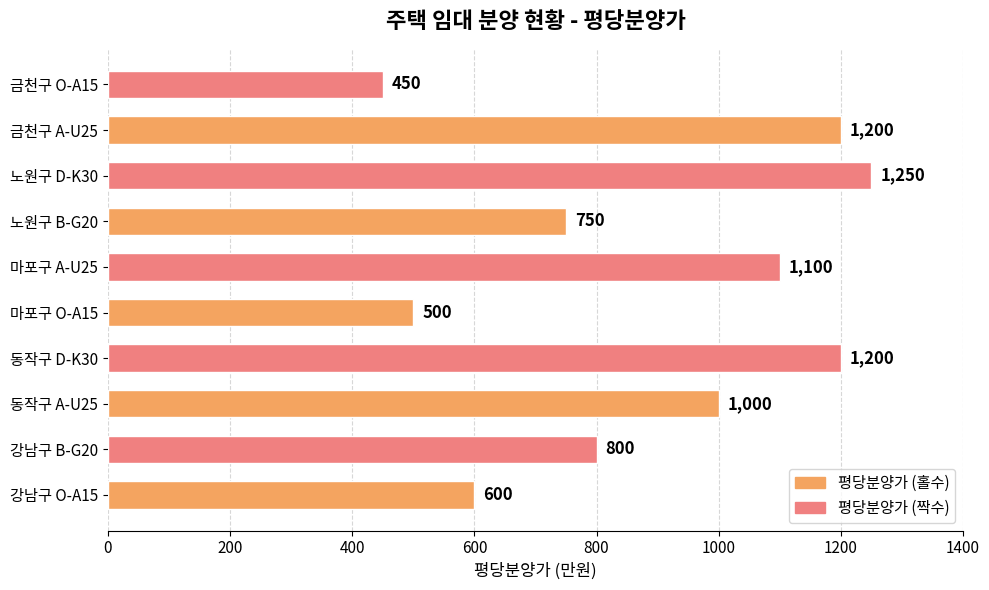

The chart shows a value of 714 at 금천구 O-A15. True or false?

False